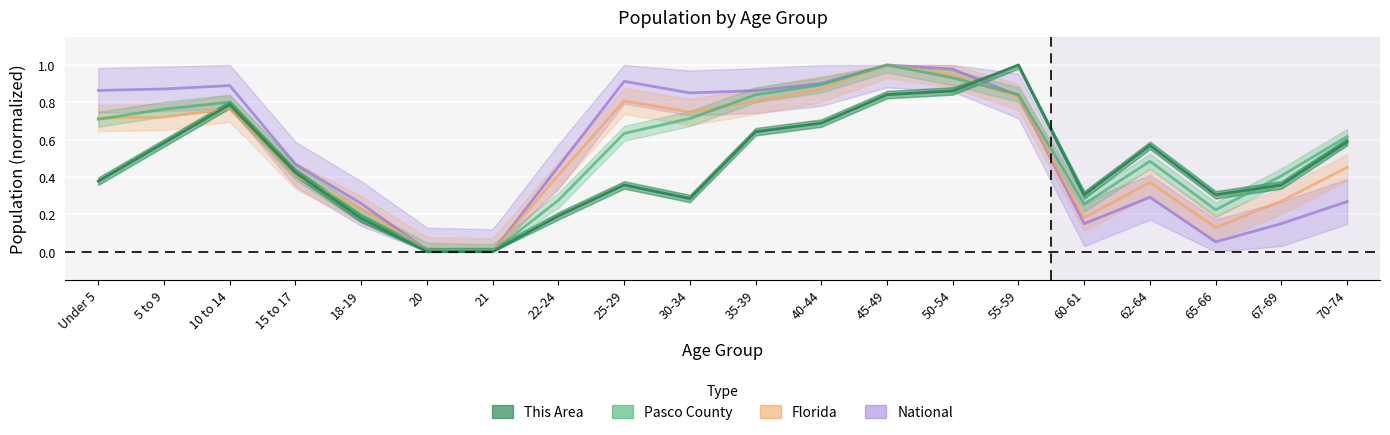

At which category does the chart reach its peak across all series?

55-59